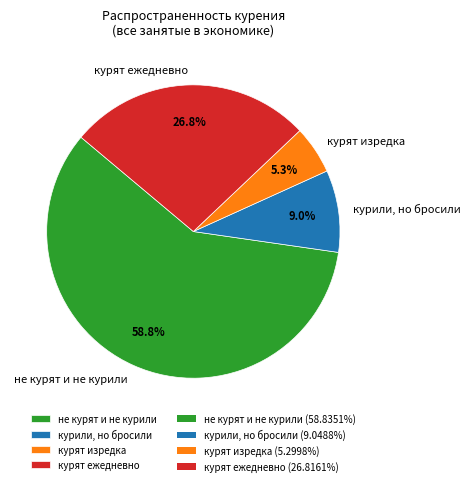

Between курили, но бросили and курят ежедневно, which is larger?

курят ежедневно